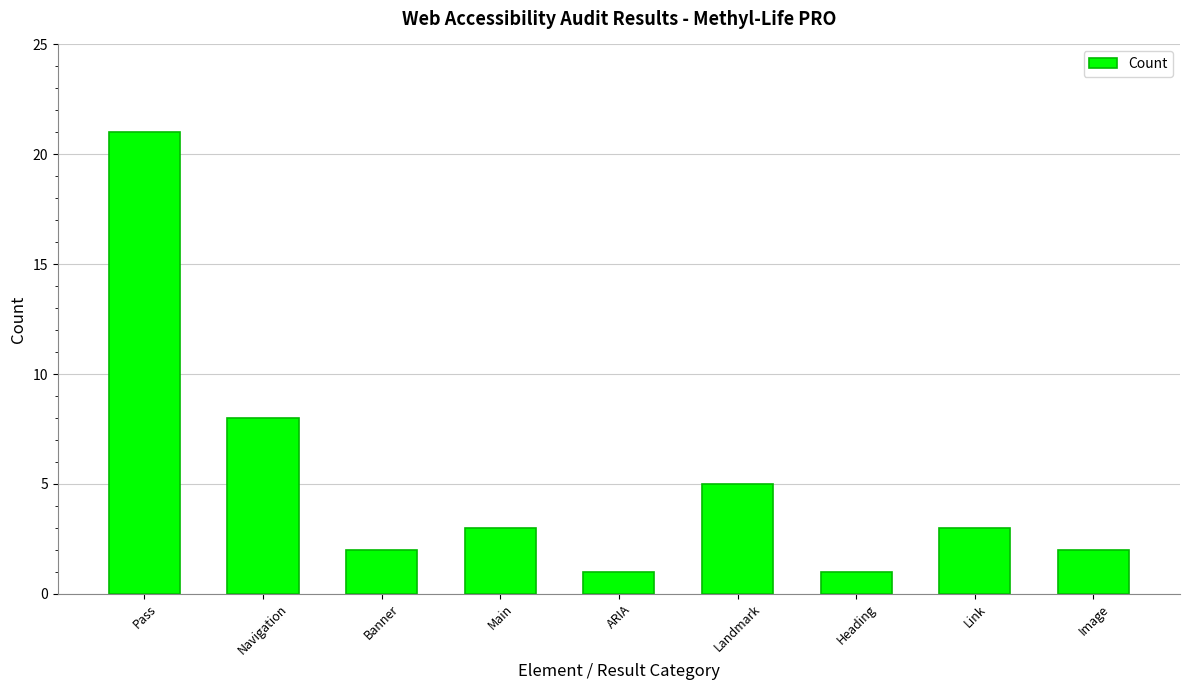

Count the number of categories in the chart.

9